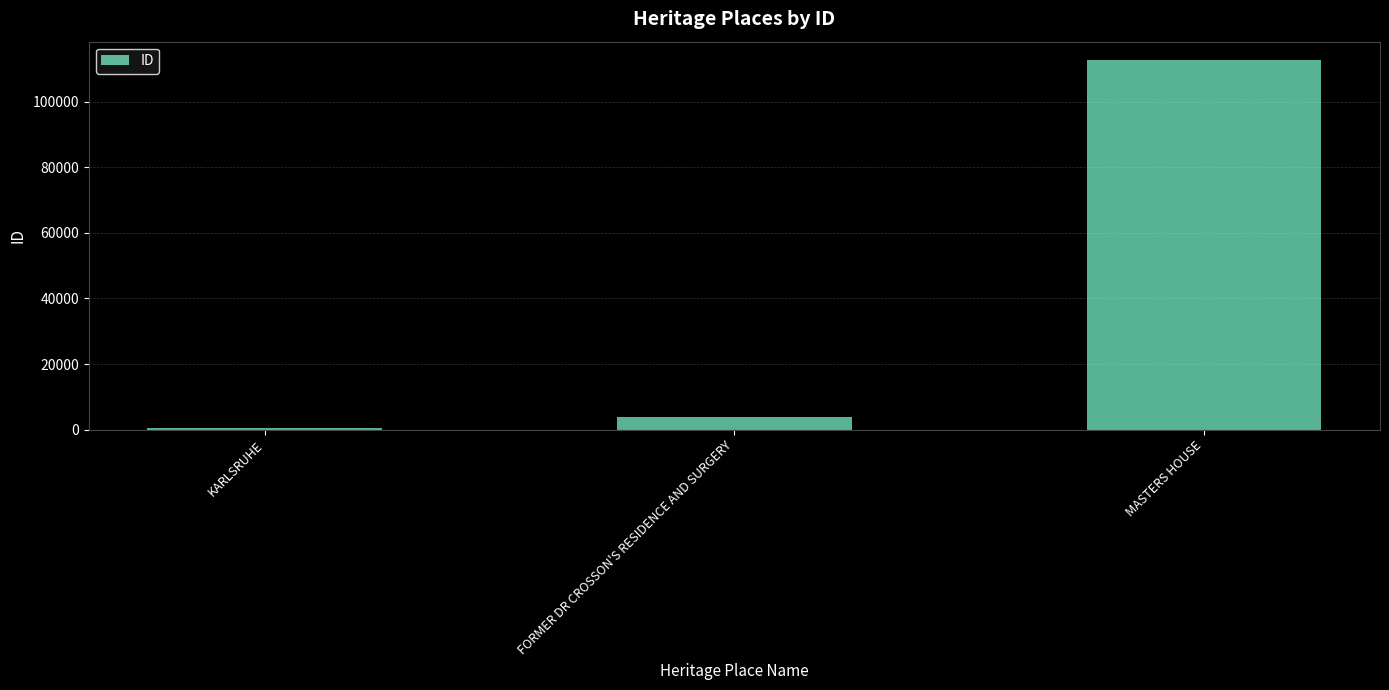

What is the approximate value at FORMER DR CROSSON'S RESIDENCE AND SURGERY, to the nearest 100?

3800